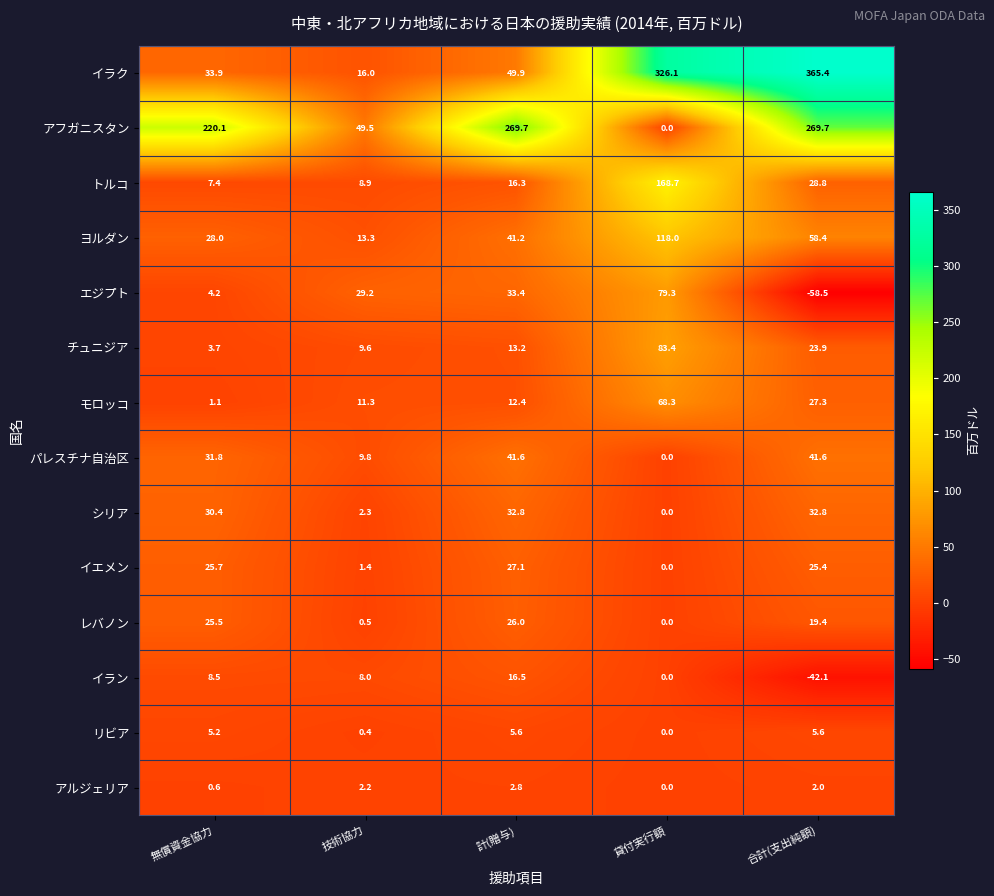

What is the sum of all イラク values?

791.3